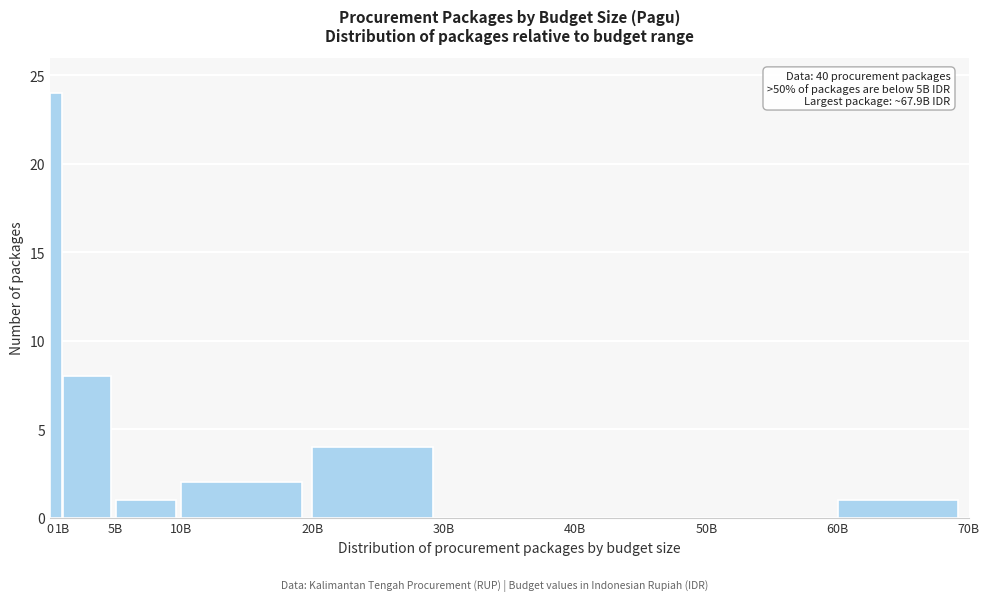

Reading left to right, list all the values displayed in this chart.

0=24	1B=8	5B=1	10B=2	20B=4	30B=0	40B=0	50B=0	60B=1